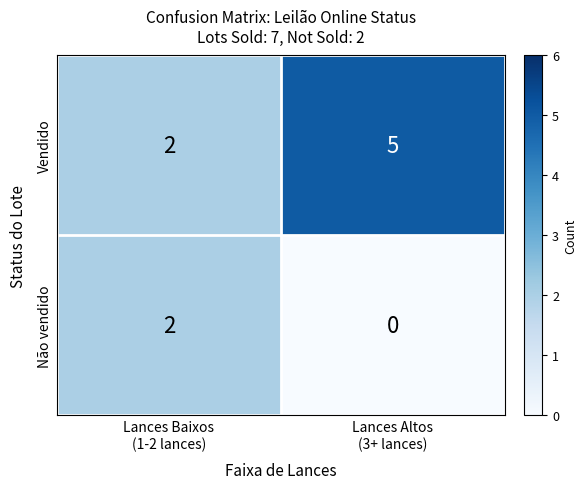

Reading right to left, transcribe all the data shown in this chart.

Vendido: 5	2
Não vendido: 0	2